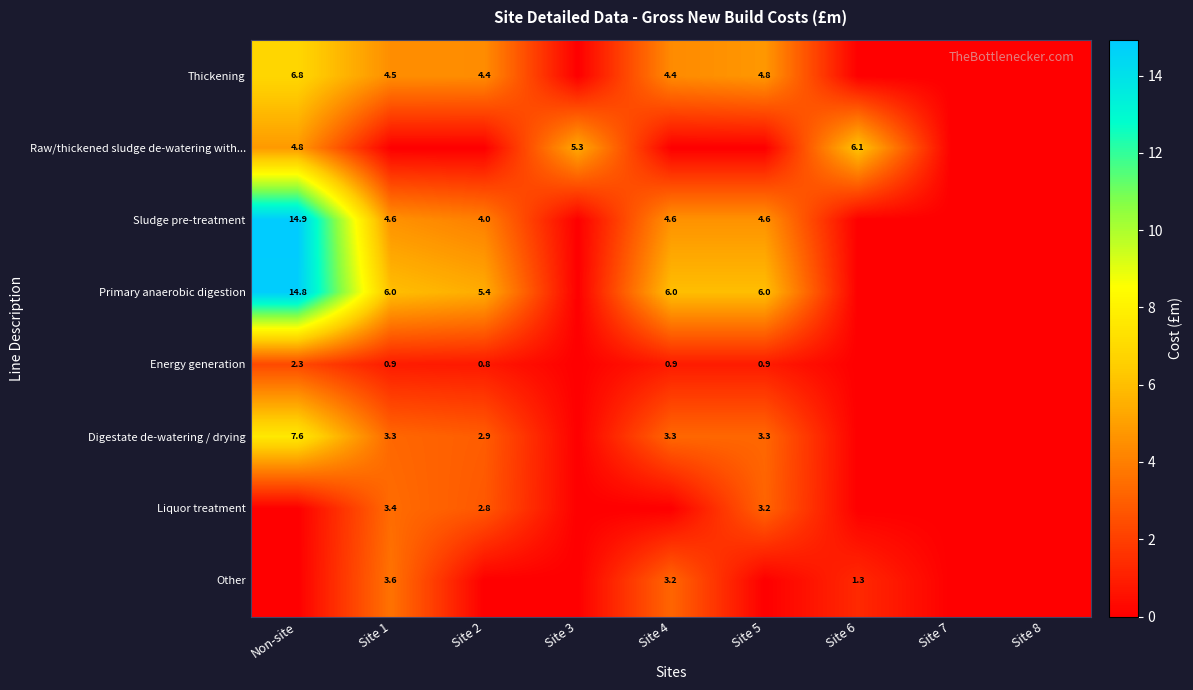

Is the value of Digestate de-watering / drying at Site 2 greater than the value of Raw/thickened sludge de-watering with... at Site 6?

No